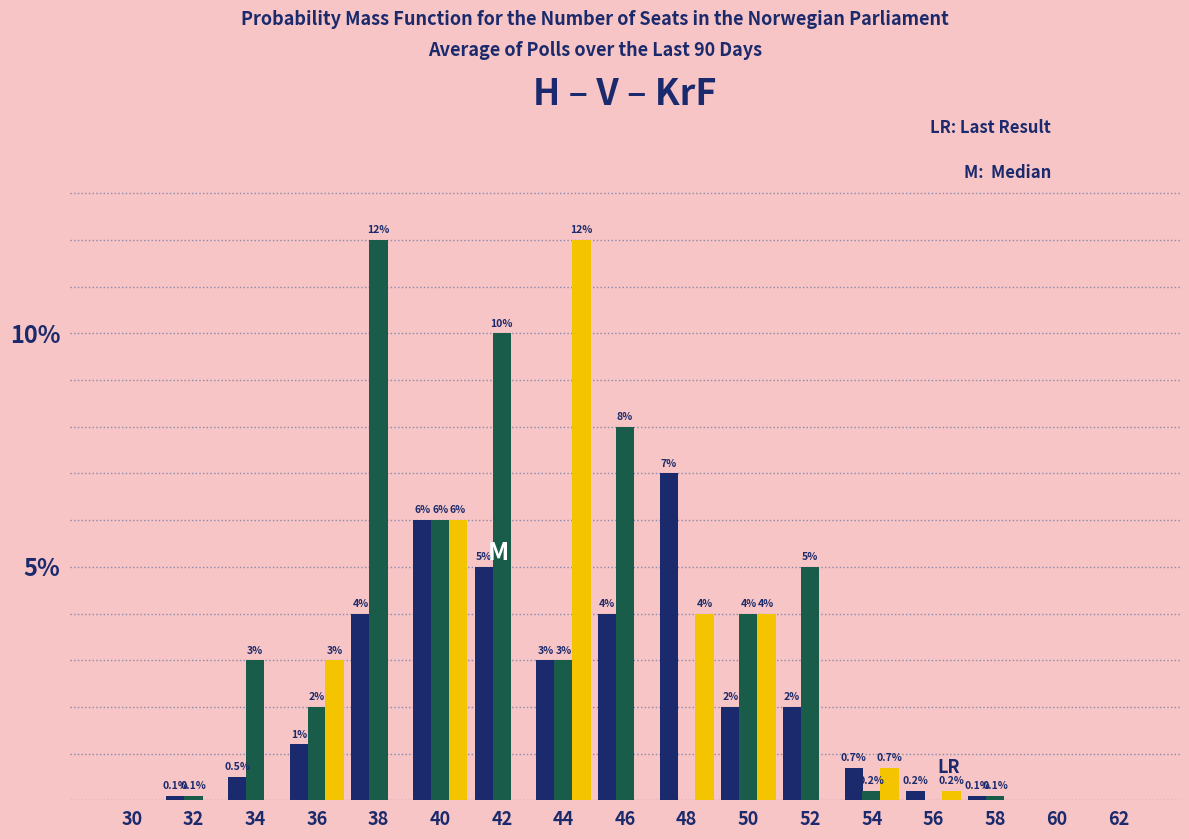

What is the total value across all series at 40?

18.0